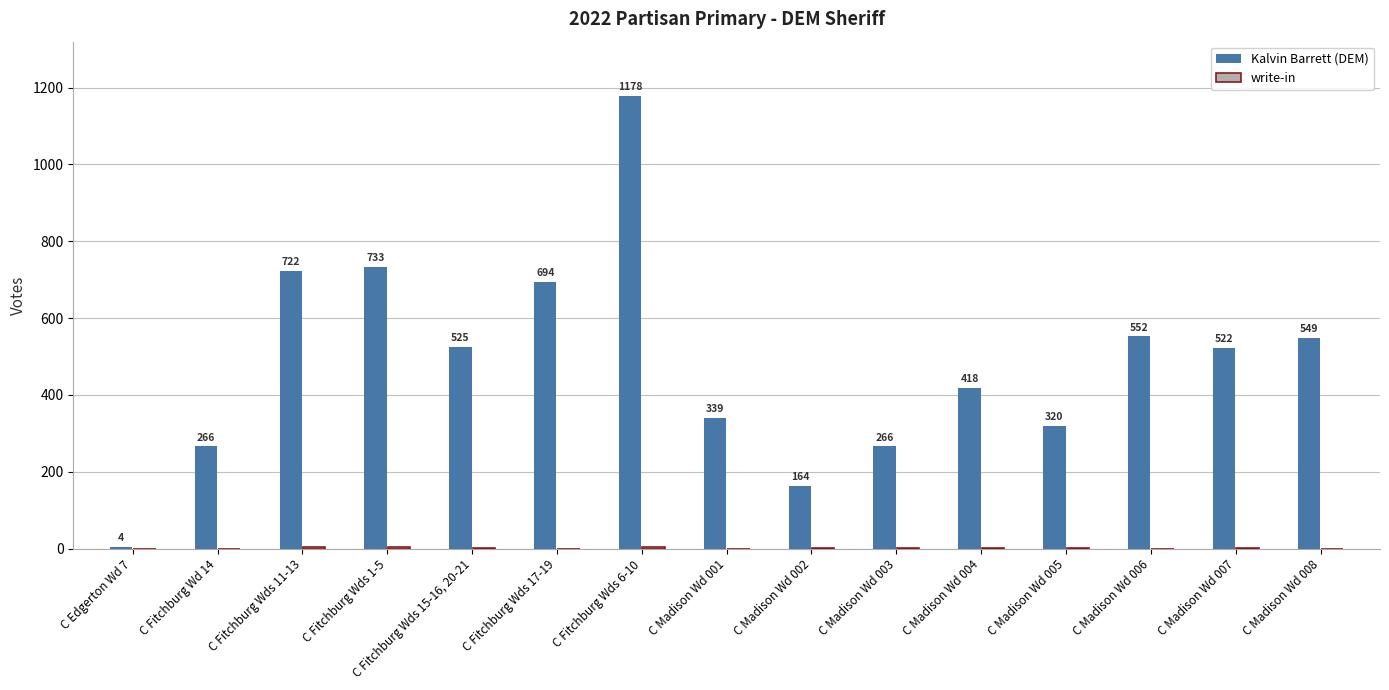

What is the sum of the Kalvin Barrett (DEM) values at C Edgerton Wd 7 and C Fitchburg Wds 1-5?

737